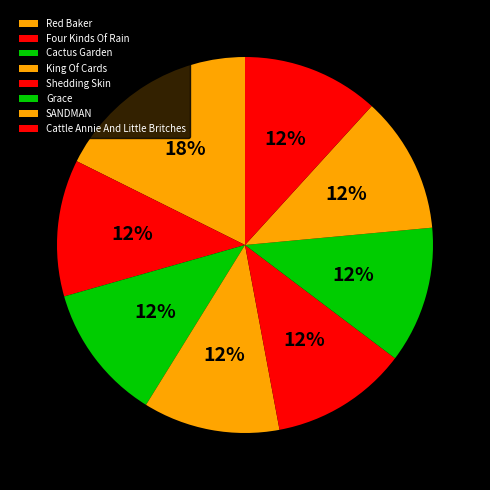

To the nearest percent, what portion does King Of Cards represent?

12%